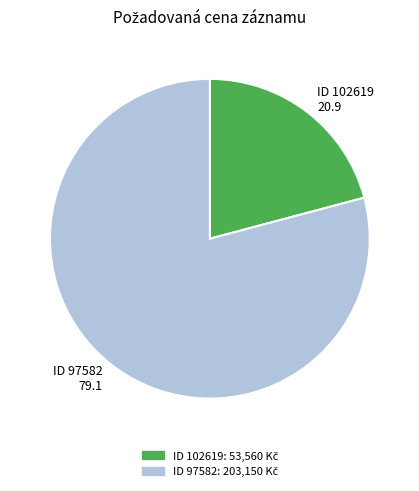

Which has a higher value, ID 102619 20.9 or ID 97582 79.1?

ID 97582 79.1